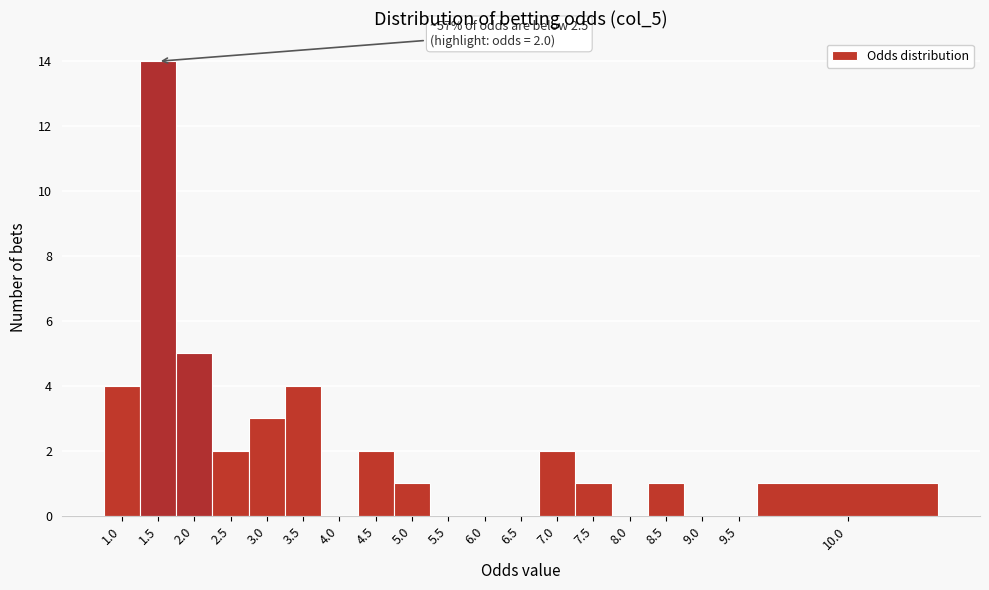

Reading right to left, list all the values displayed in this chart.

10.0=1	9.5=0	9.0=0	8.5=1	8.0=0	7.5=1	7.0=2	6.5=0	6.0=0	5.5=0	5.0=1	4.5=2	4.0=0	3.5=4	3.0=3	2.5=2	2.0=5	1.5=14	1.0=4